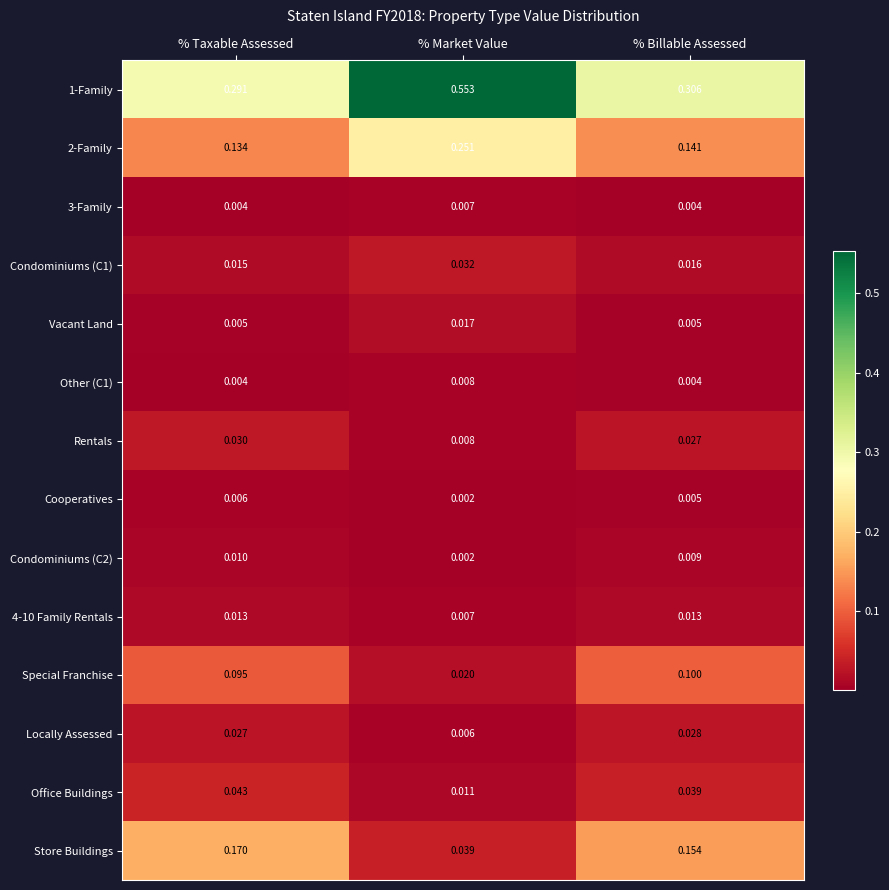

What is the total value across all series at % Market Value?

1.0